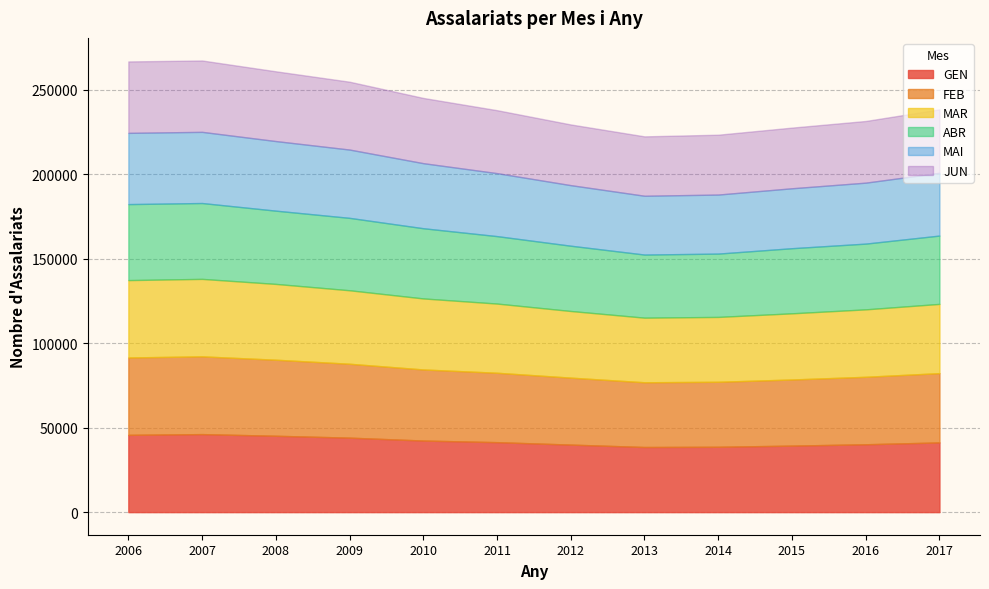

Is the value of MAI at 2011 greater than the value of FEB at 2012?

No